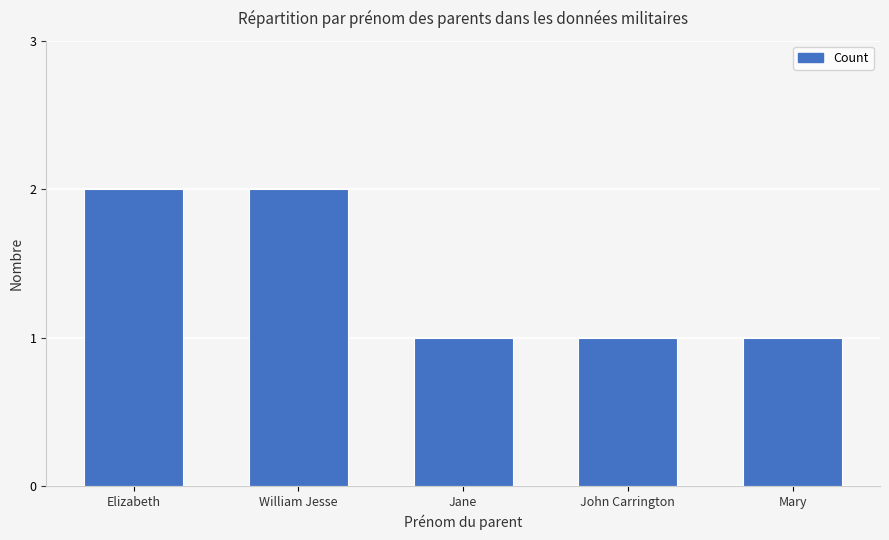

Does the chart contain any negative values?

No